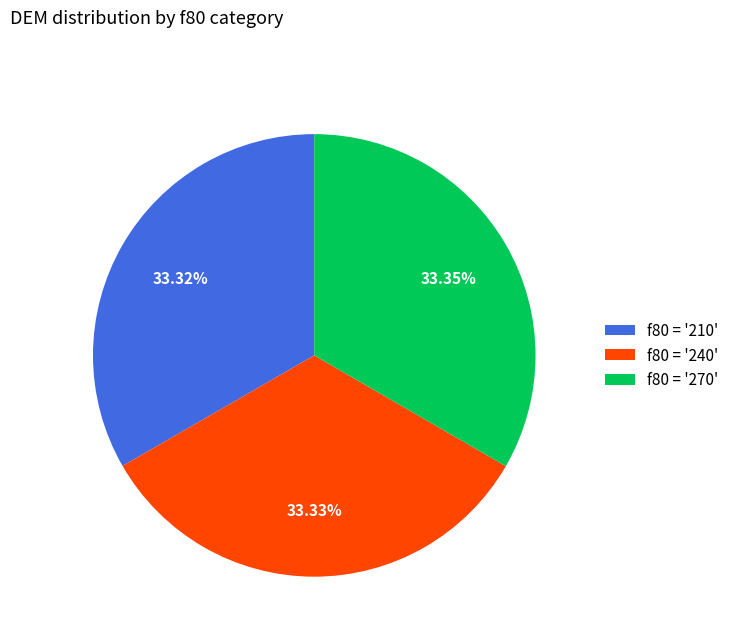

Does f80 = '210' represent more than half of the total?

No